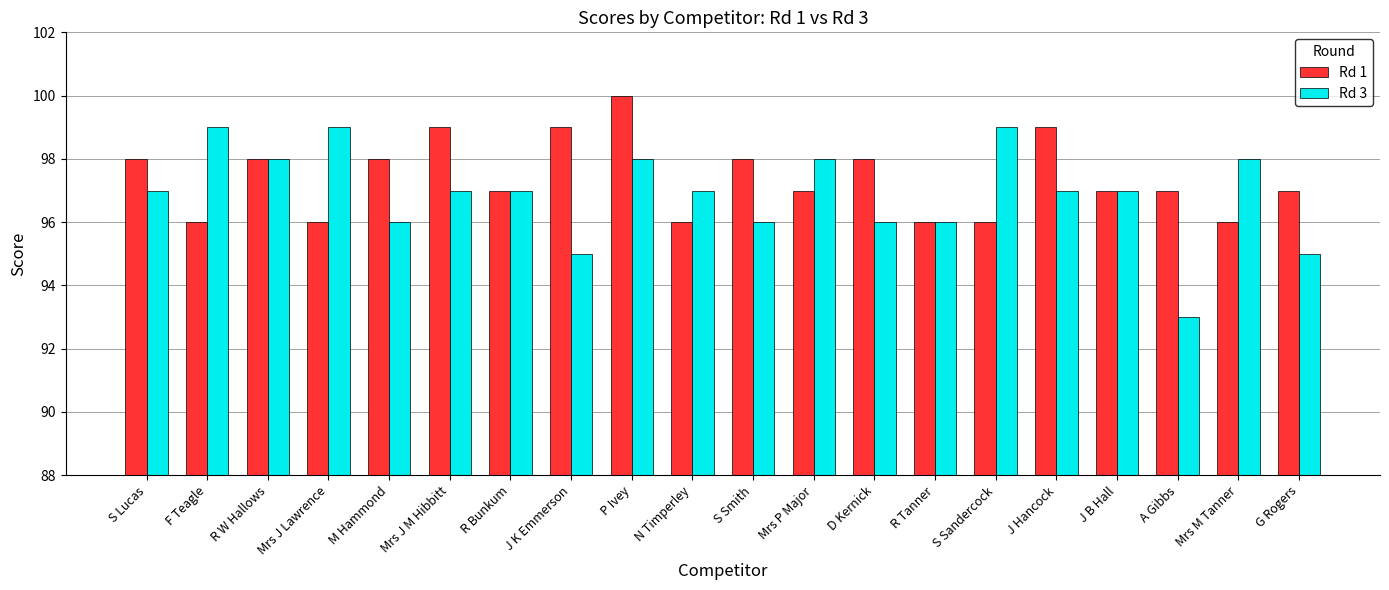

Reading left to right, extract all data points from this chart.

Rd 1: S Lucas=98	F Teagle=96	R W Hallows=98	Mrs J Lawrence=96	M Hammond=98	Mrs J M Hibbitt=99	R Bunkum=97	J K Emmerson=99	P Ivey=100	N Timperley=96	S Smith=98	Mrs P Major=97	D Kernick=98	R Tanner=96	S Sandercock=96	J Hancock=99	J B Hall=97	A Gibbs=97	Mrs M Tanner=96	G Rogers=97
Rd 3: S Lucas=97	F Teagle=99	R W Hallows=98	Mrs J Lawrence=99	M Hammond=96	Mrs J M Hibbitt=97	R Bunkum=97	J K Emmerson=95	P Ivey=98	N Timperley=97	S Smith=96	Mrs P Major=98	D Kernick=96	R Tanner=96	S Sandercock=99	J Hancock=97	J B Hall=97	A Gibbs=93	Mrs M Tanner=98	G Rogers=95